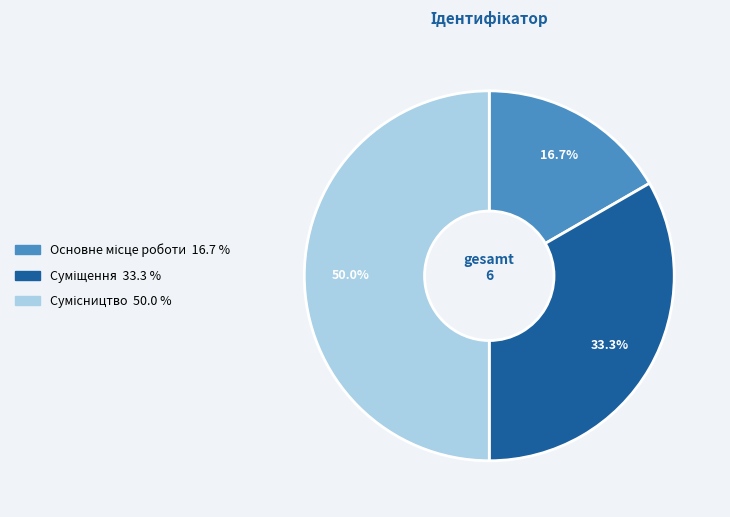

How many slices are in this pie chart?

3